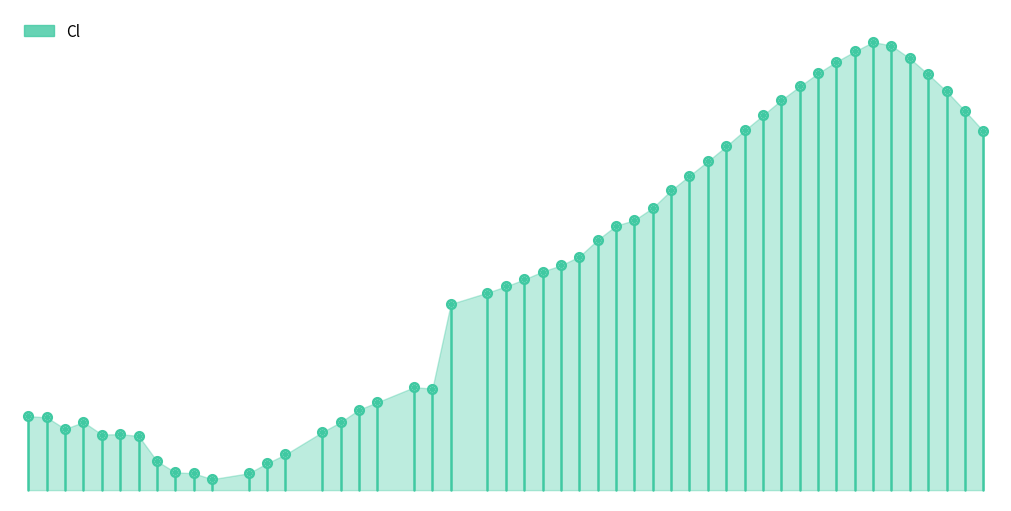

True or false: the data shows -0.6 at −15.

False